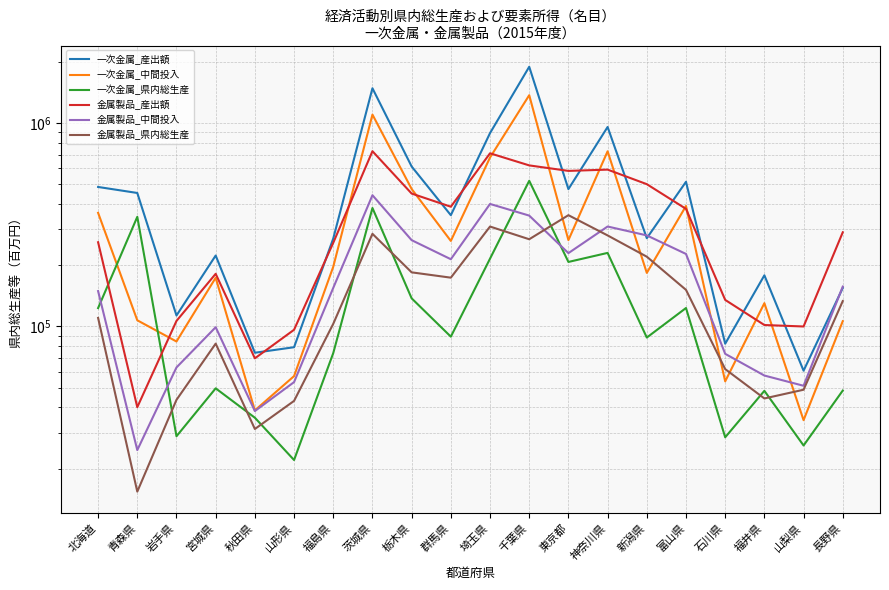

Which series has the widest spread of values?

一次金属_産出額